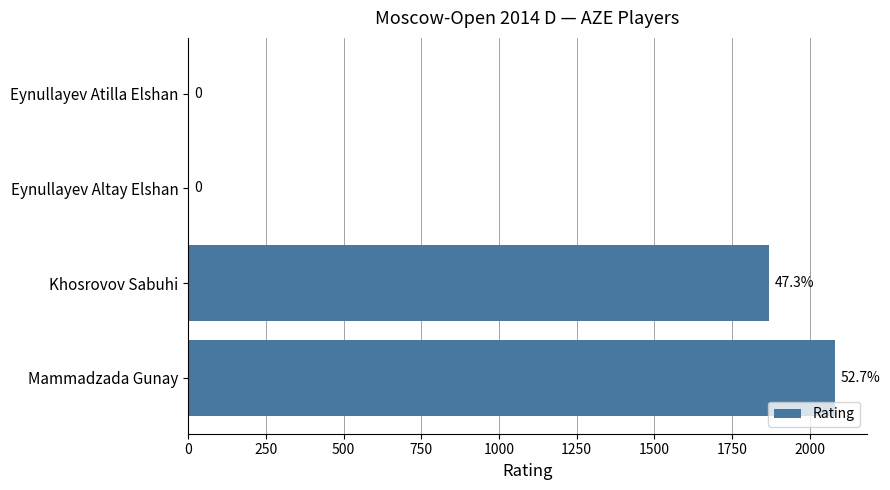

At which label is the value closest to 1040?

Khosrovov Sabuhi